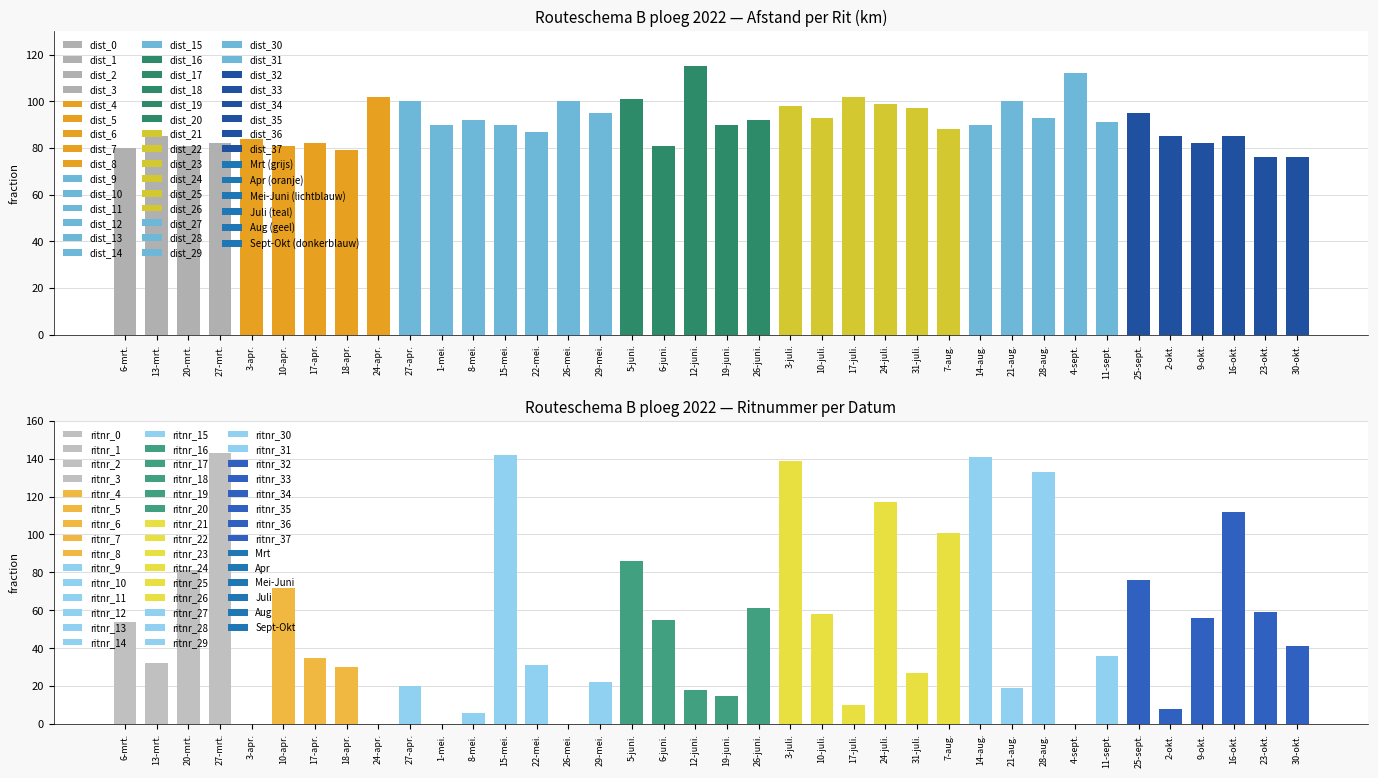

Reading left to right, what are all the values shown in this chart?

Route (Distance km): 80	85	81	82	84	81	82	79	102	100	90	92	90	87	100	95	101	81	115	90	92	98	93	102	99	97	88	90	100	93	112	91	95	85	82	85	76	76
Ritnr.: 54	32	81	143	0	72	35	30	0	20	0	6	142	31	0	22	86	55	18	15	61	139	58	10	117	27	101	141	19	133	0	36	76	8	56	112	59	41